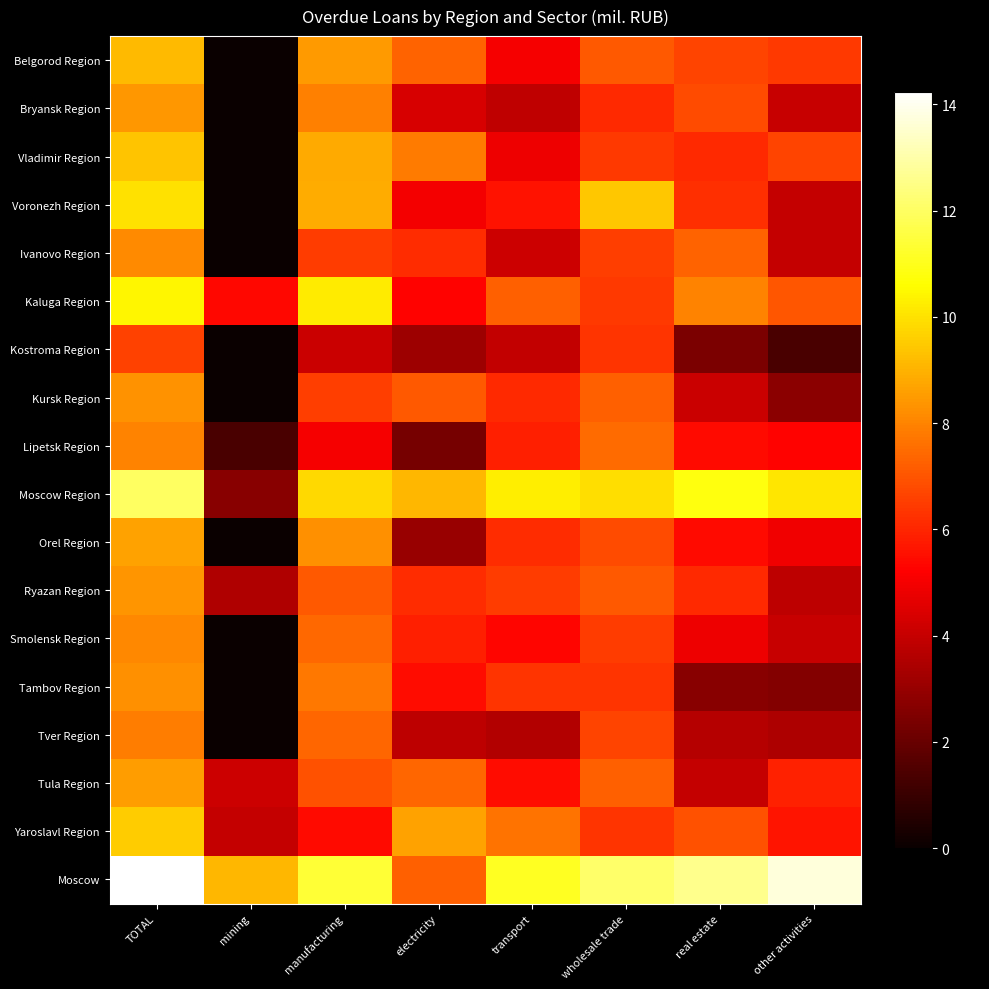

At which category does the chart reach its minimum across all series?

mining